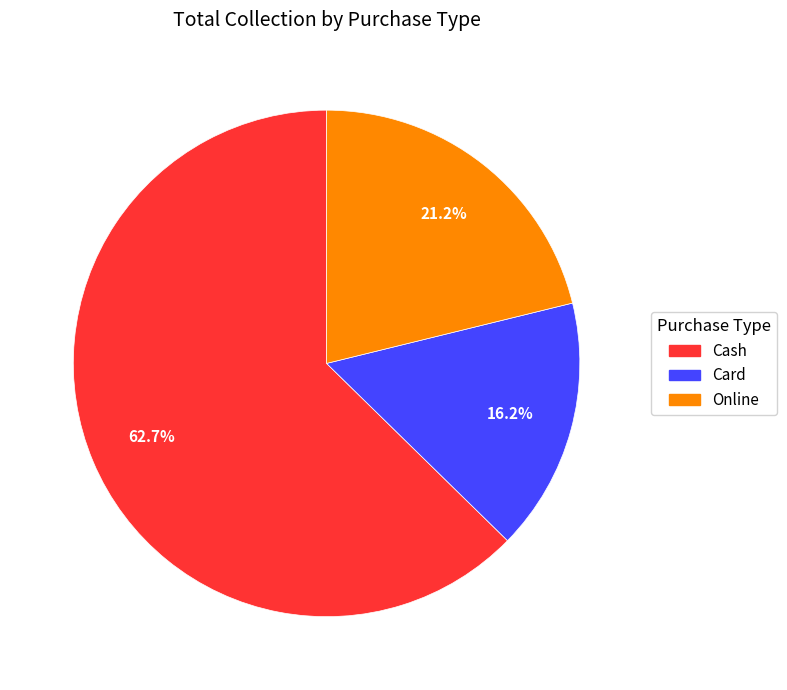

What percentage is the Card slice, to the nearest percent?

16%